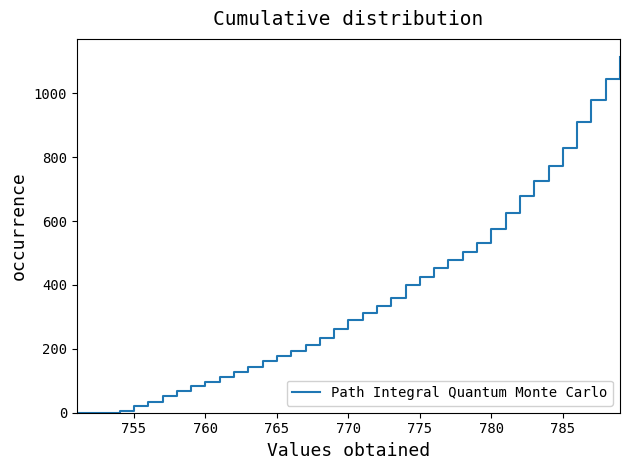

What is the difference between the maximum and minimum values?

1114.5